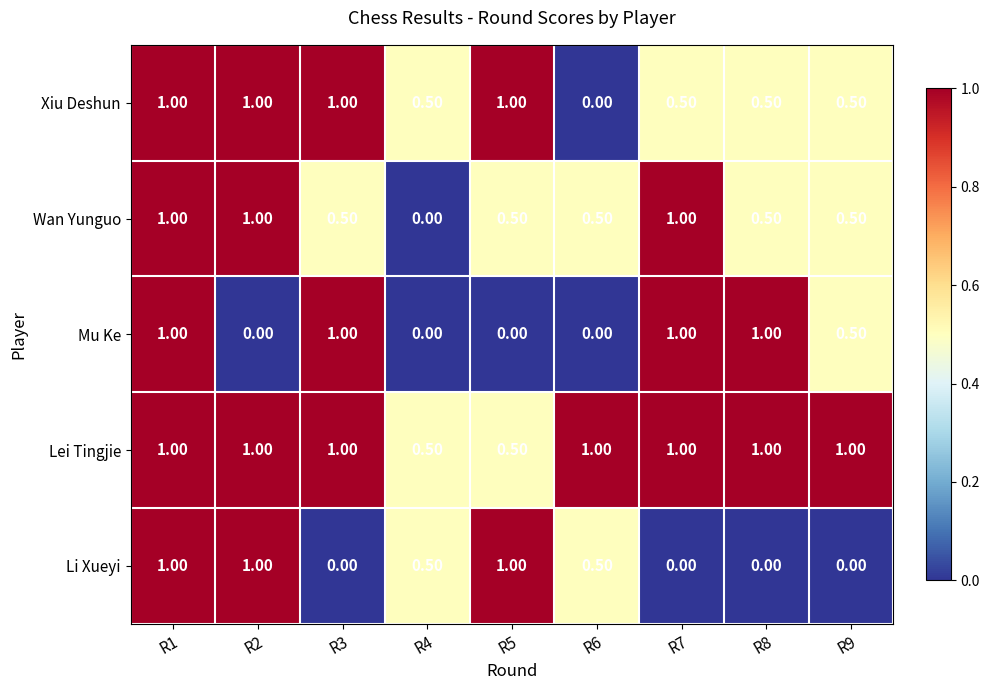

What is the difference between the maximum and minimum values in the Lei Tingjie series?

0.5